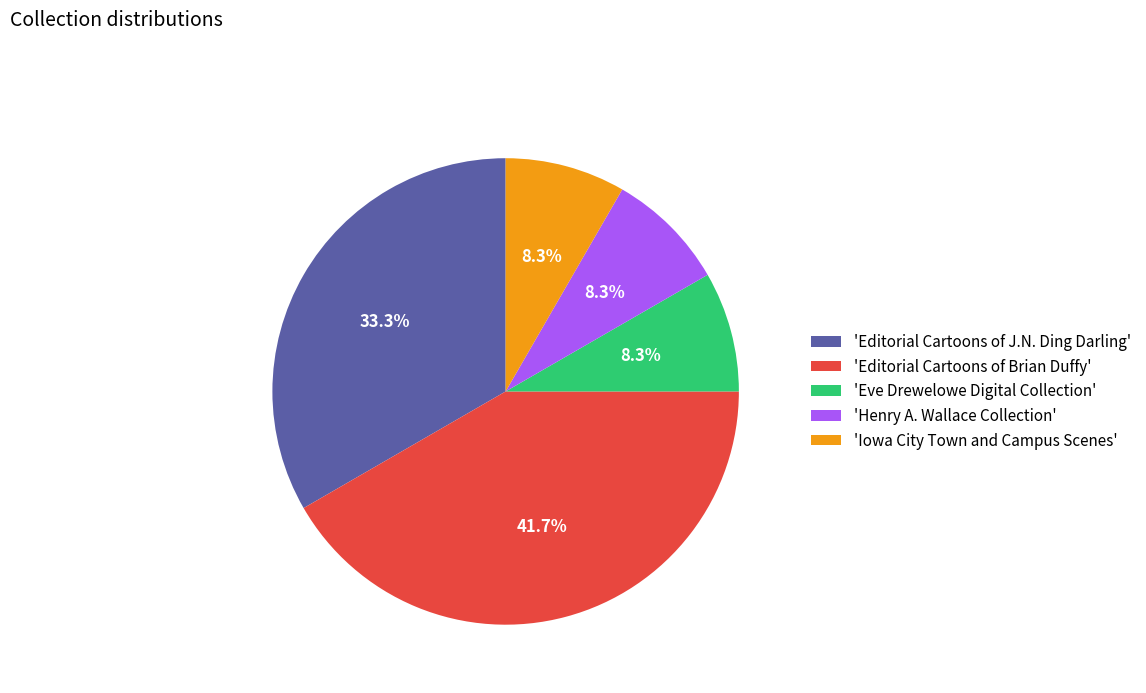

Which category has the biggest portion of the pie?

'Editorial Cartoons of Brian Duffy'